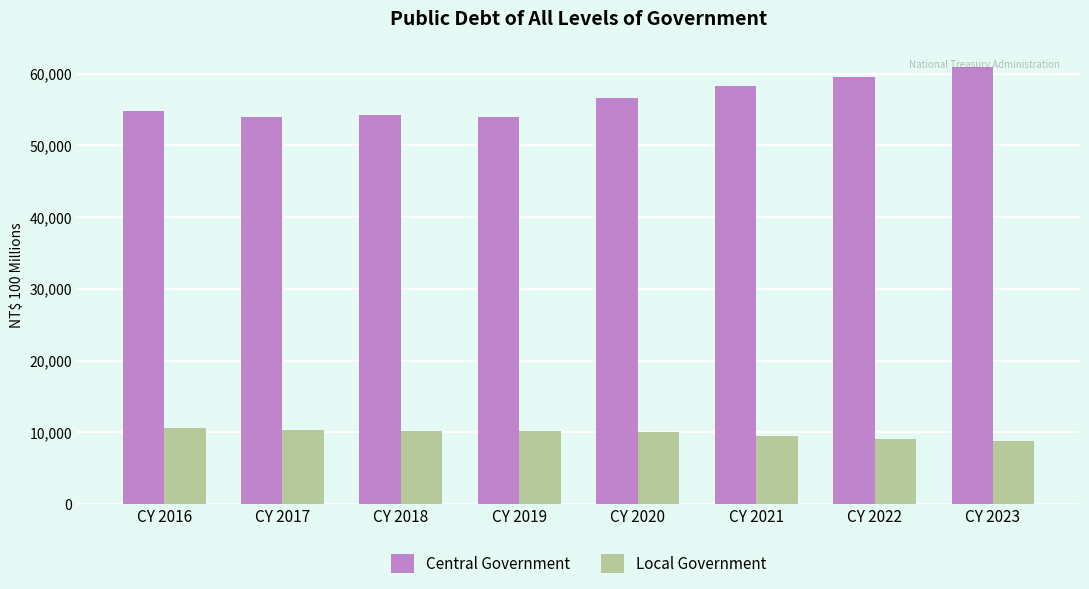

At how many categories does at least one series exceed 32147?

8